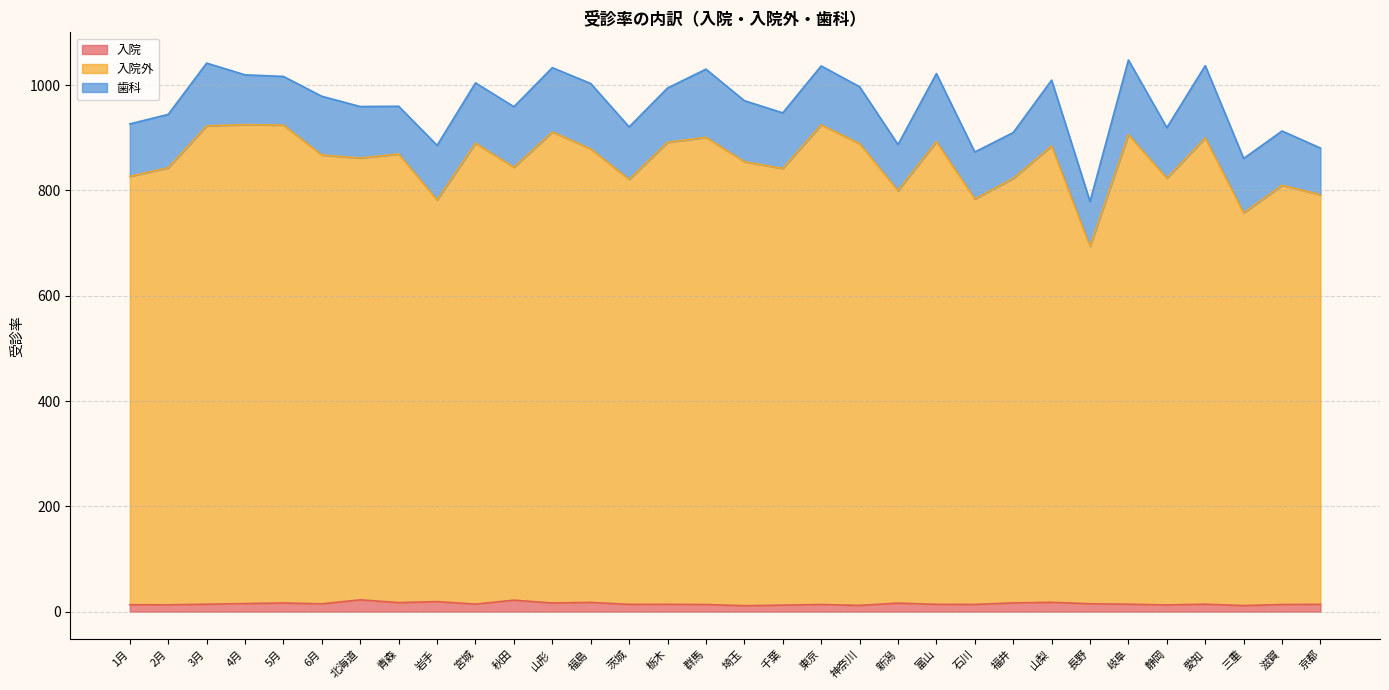

What is the difference between the maximum and minimum values in the 入院外 series?

231.2